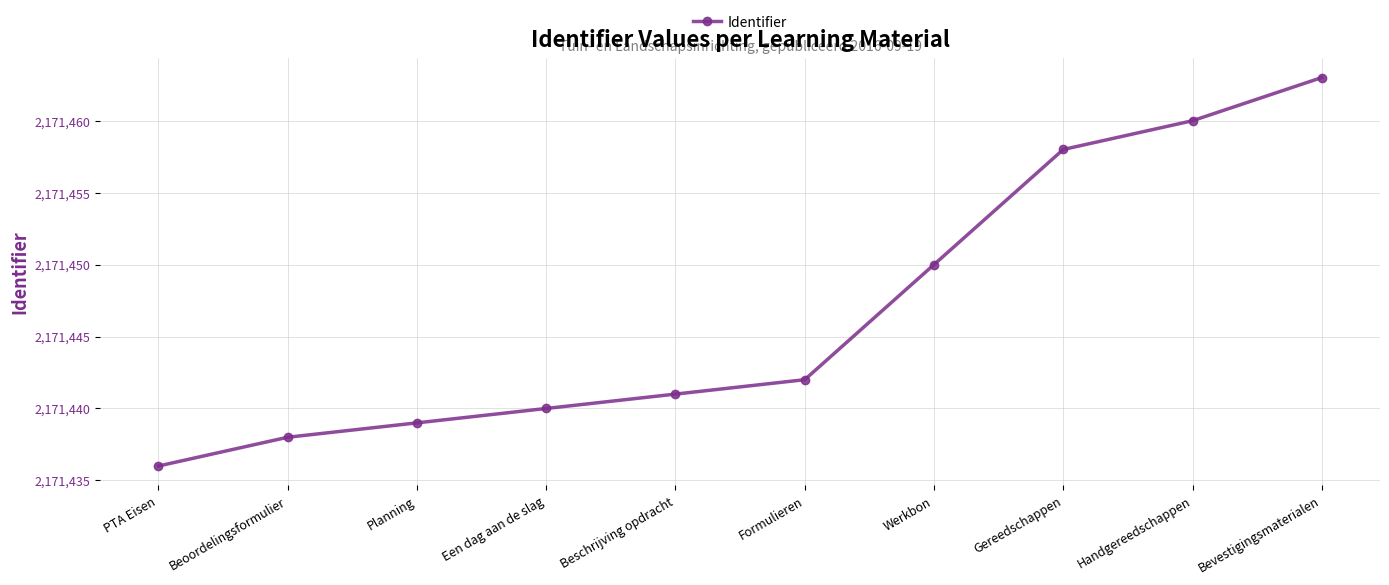

What is the change in value from Beoordelingsformulier to Formulieren?

+4